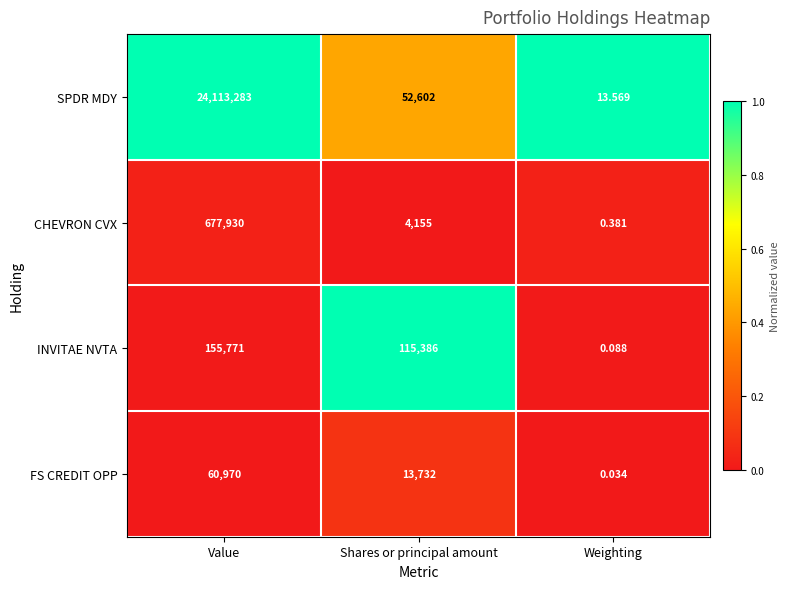

Which series has the largest range (max minus min)?

SPDR MDY